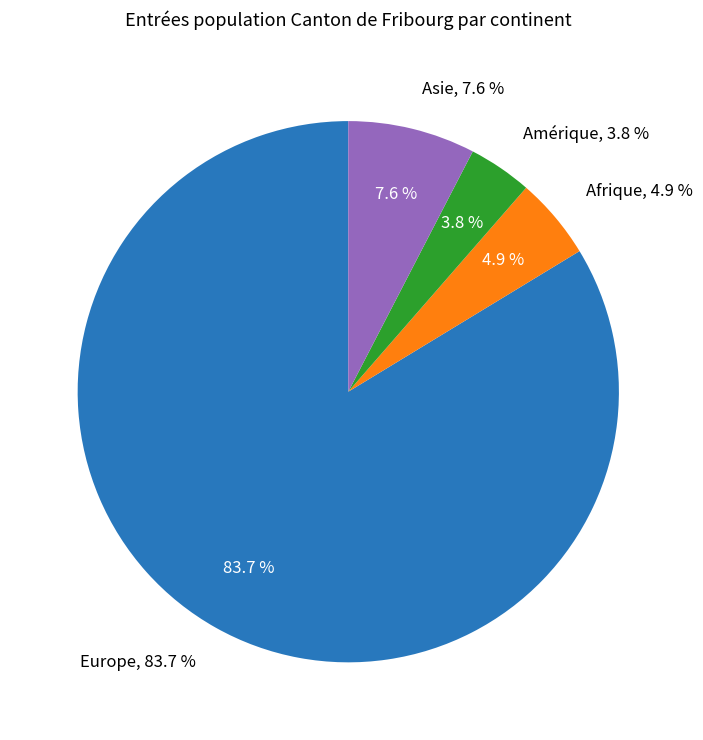

Does Europe represent more than half of the total?

Yes